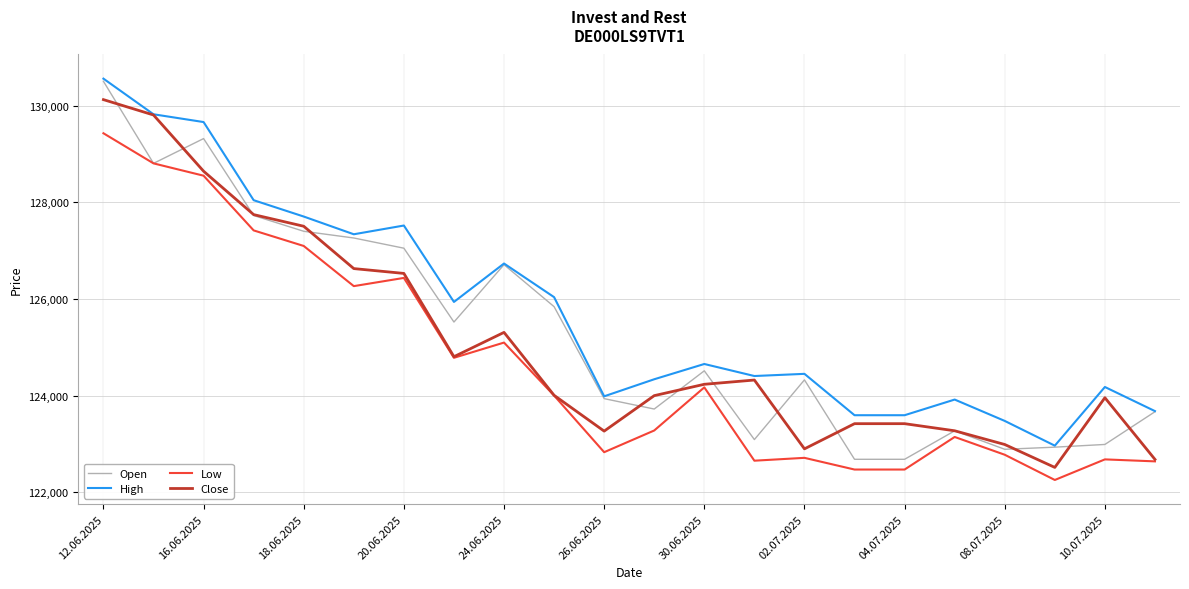

Which series has the widest spread of values?

Open